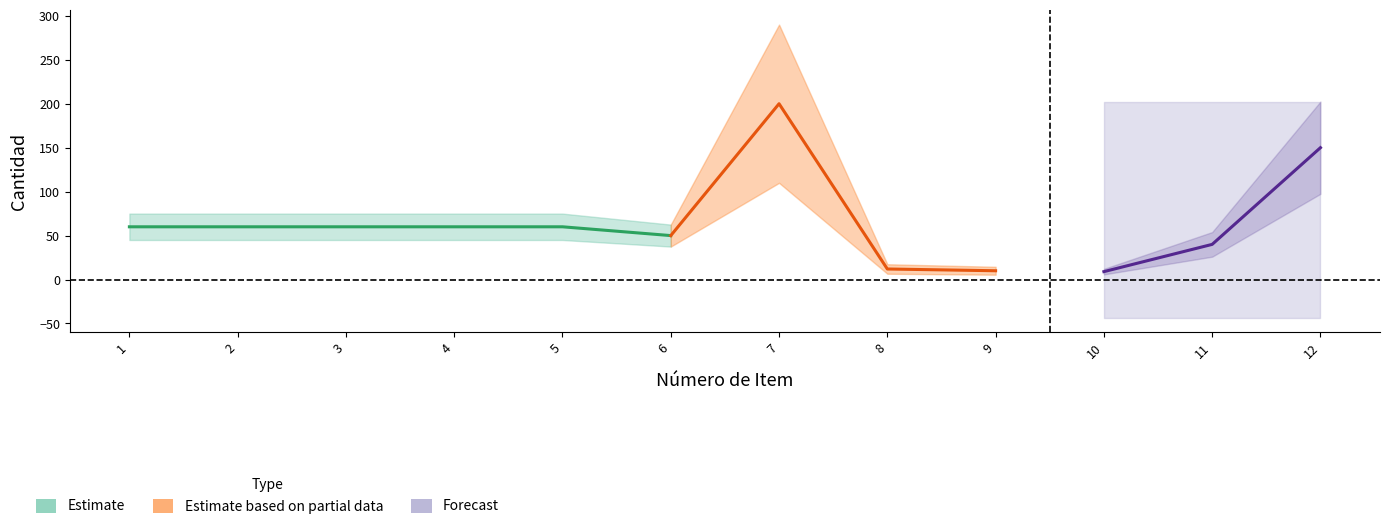

What is the average value?

64